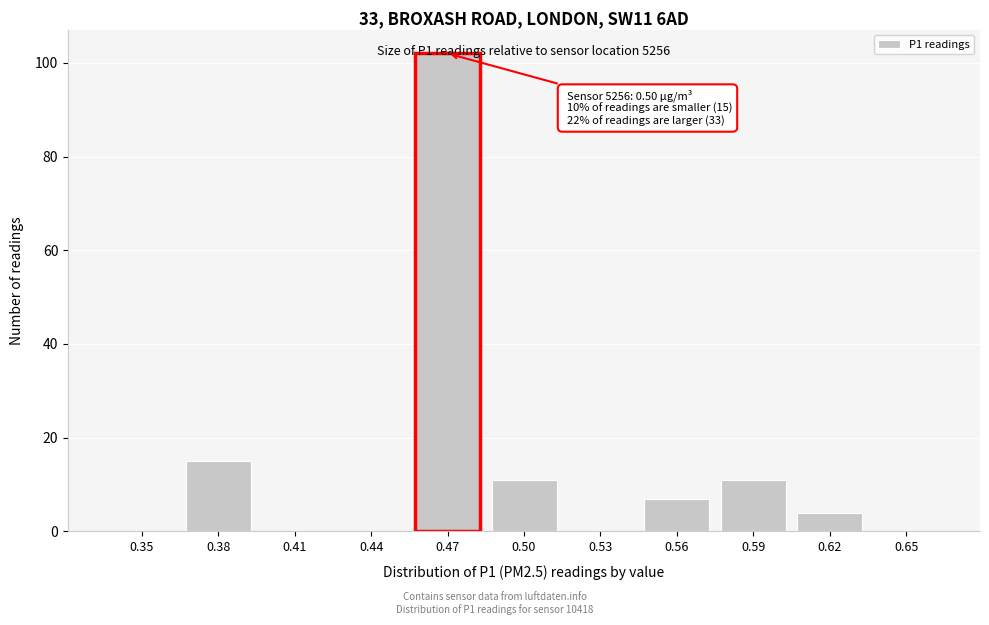

The value at 0.41 is 0. True or false?

True